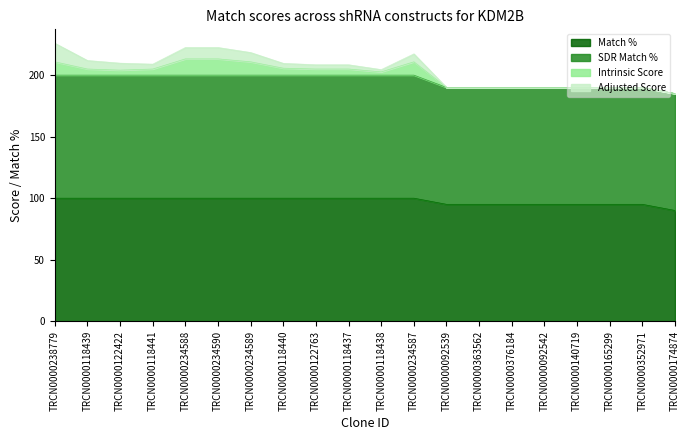

True or false: SDR Match % and Match % intersect in this chart.

False